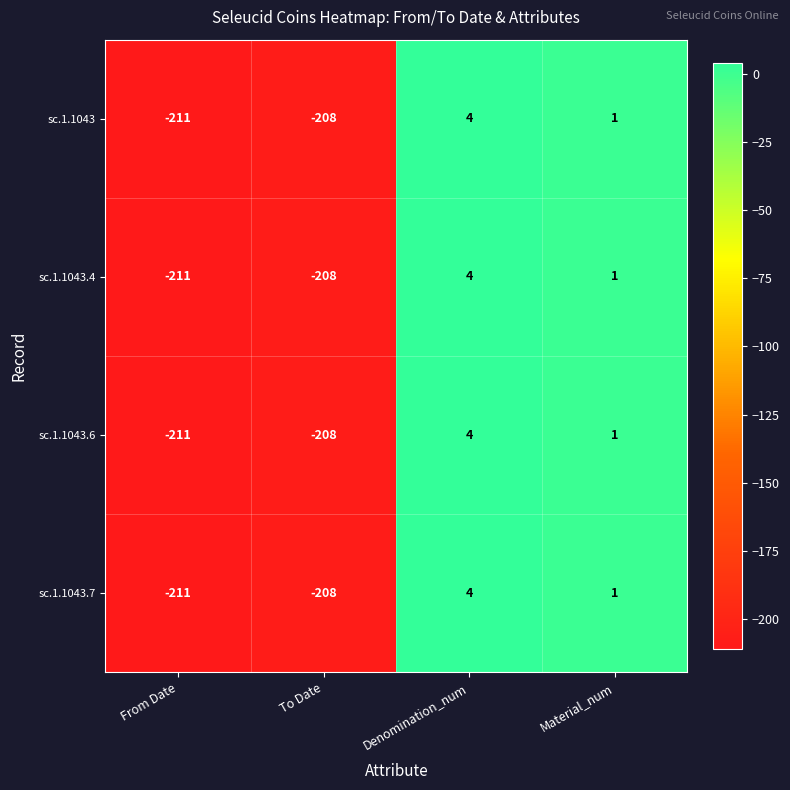

List the labels in order of sc.1.1043.6 value, largest first.

Denomination_num, Material_num, To Date, From Date